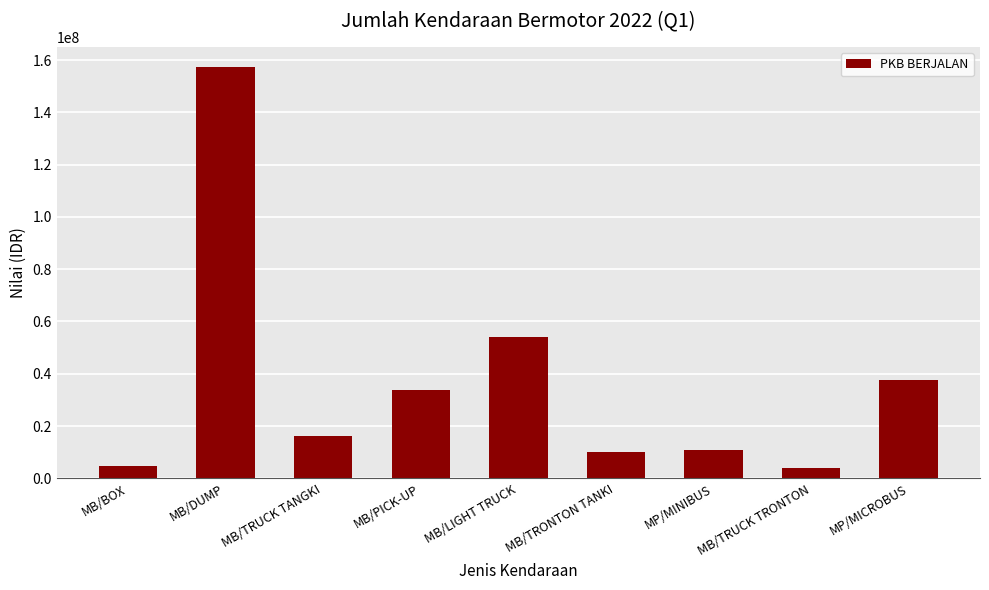

Is it true that the value at MB/PICK-UP is 22637504?

False